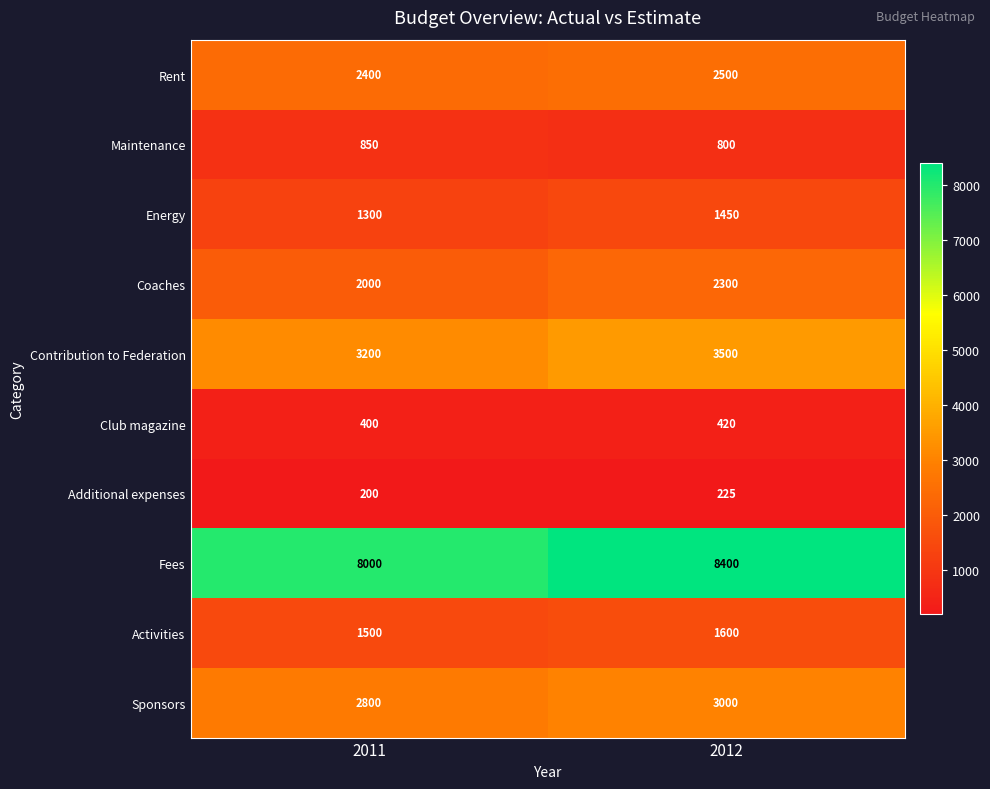

At which label does Contribution to Federation reach its peak?

2012